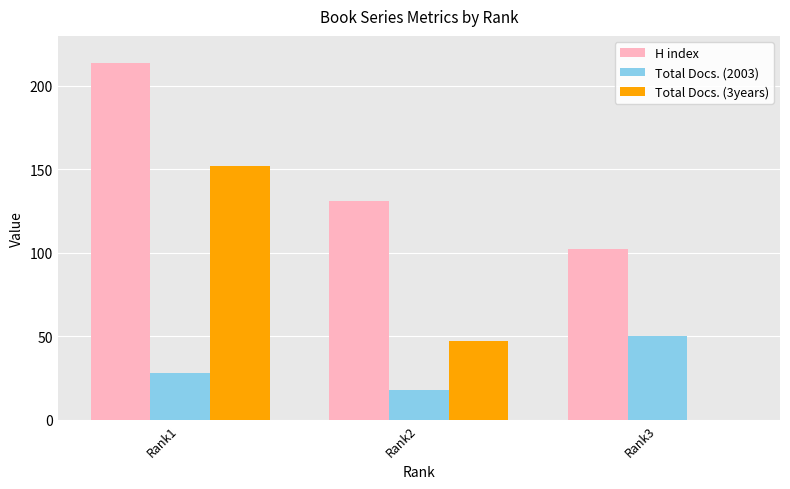

At which category is the sum across all series the highest?

Rank1